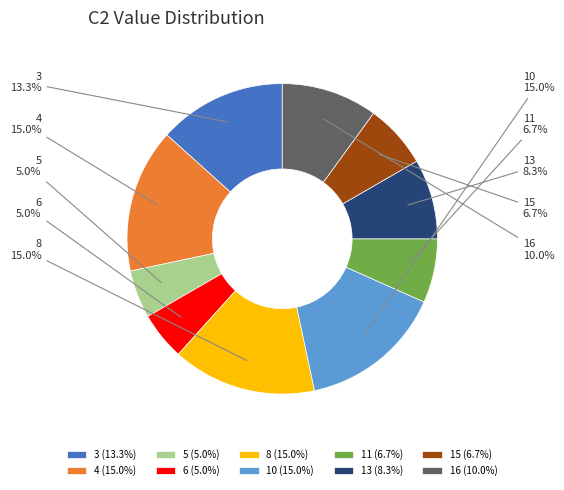

Which has a higher value, 5 or 16?

16